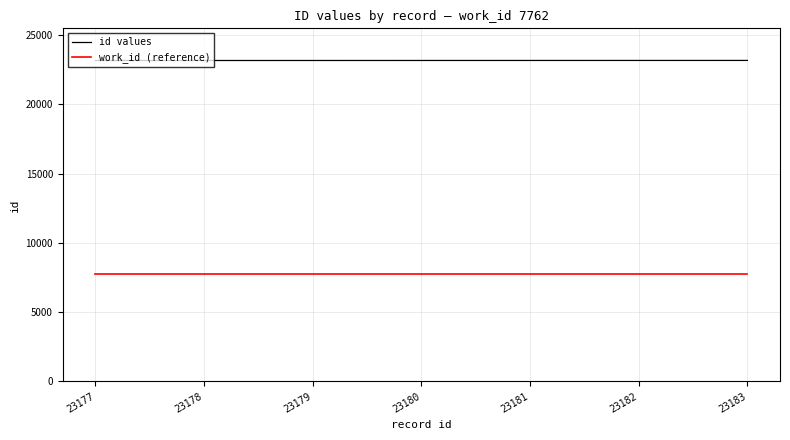

List the series in order of their overall mean, lowest first.

work_id (reference), id values